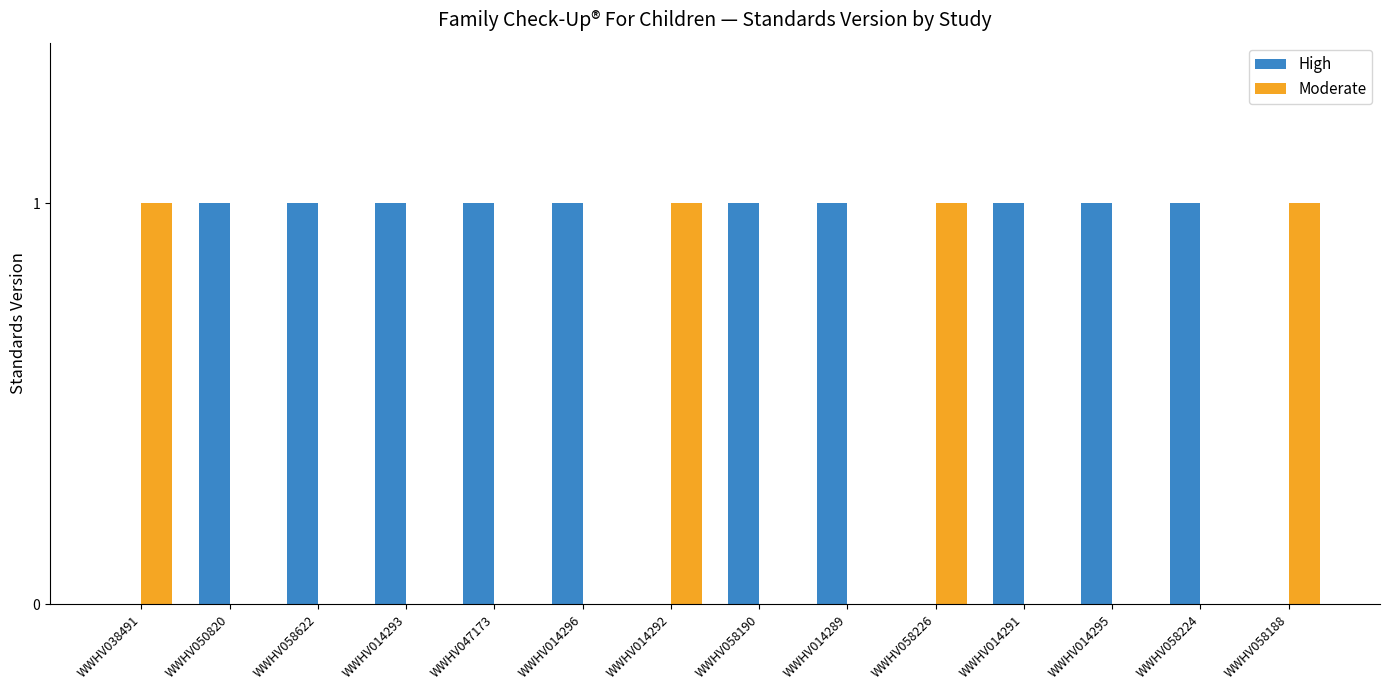

Is it true that High equals 1 at WWHV014296?

True